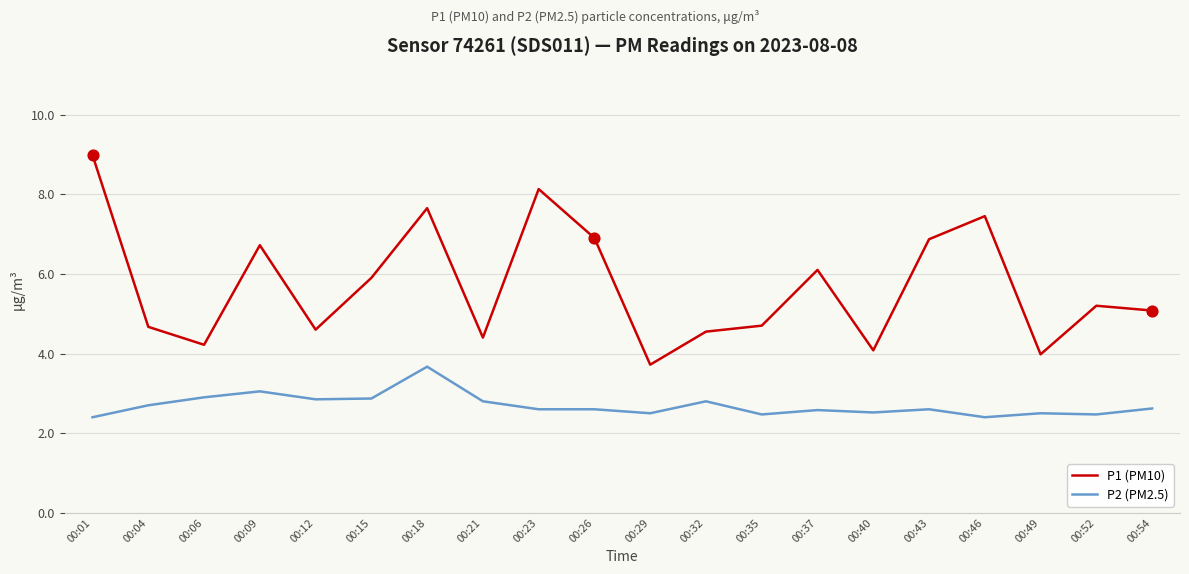

Which series has the widest spread of values?

P1 (PM10)